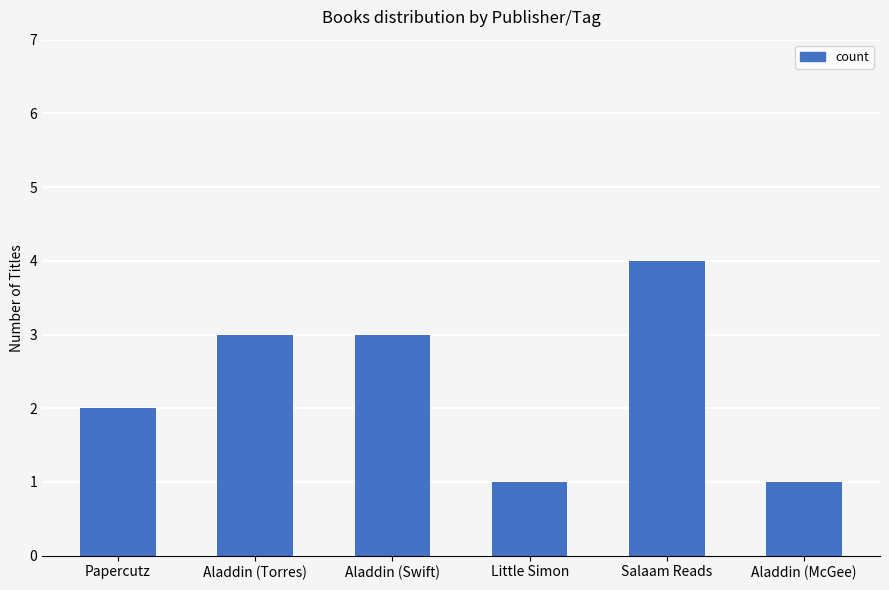

Where is the data nearest to the value 2?

Papercutz